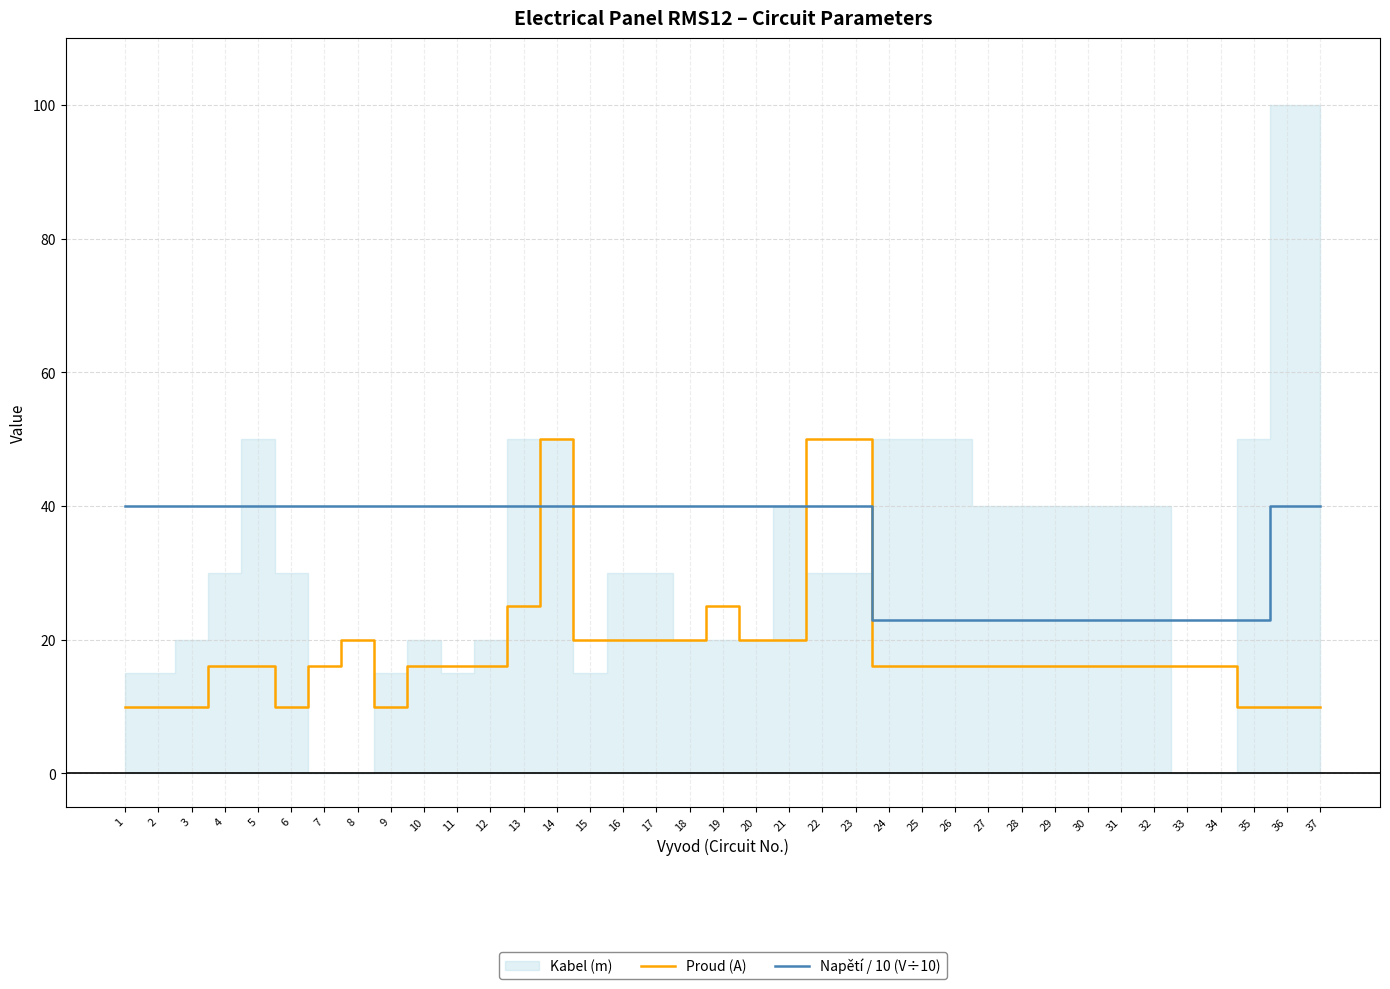

How many times do Proud (A) and Napětí / 10 (V÷10) cross each other?

4